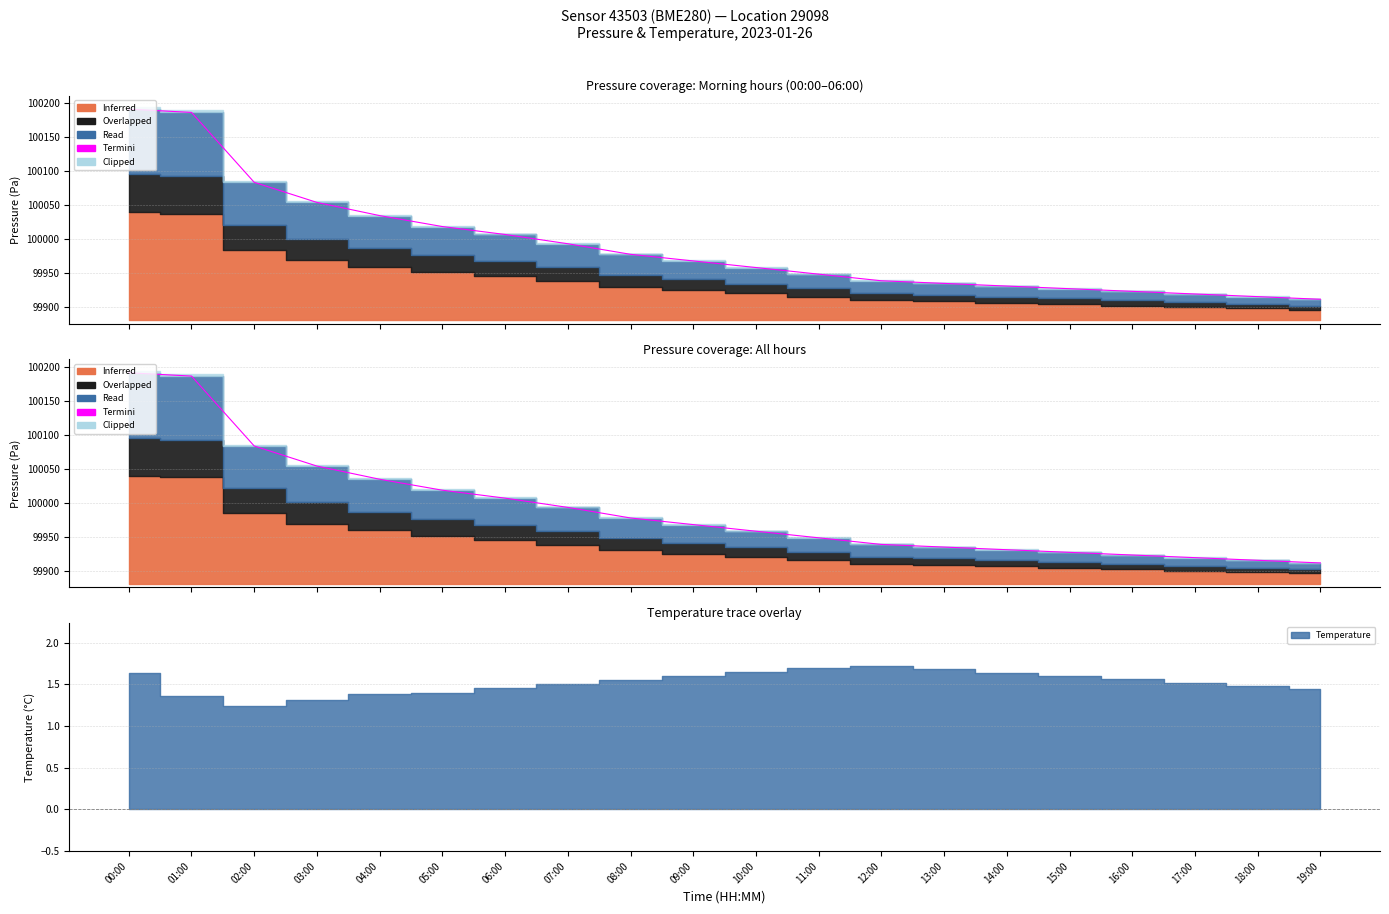

Does the chart have visible grid lines?

Yes